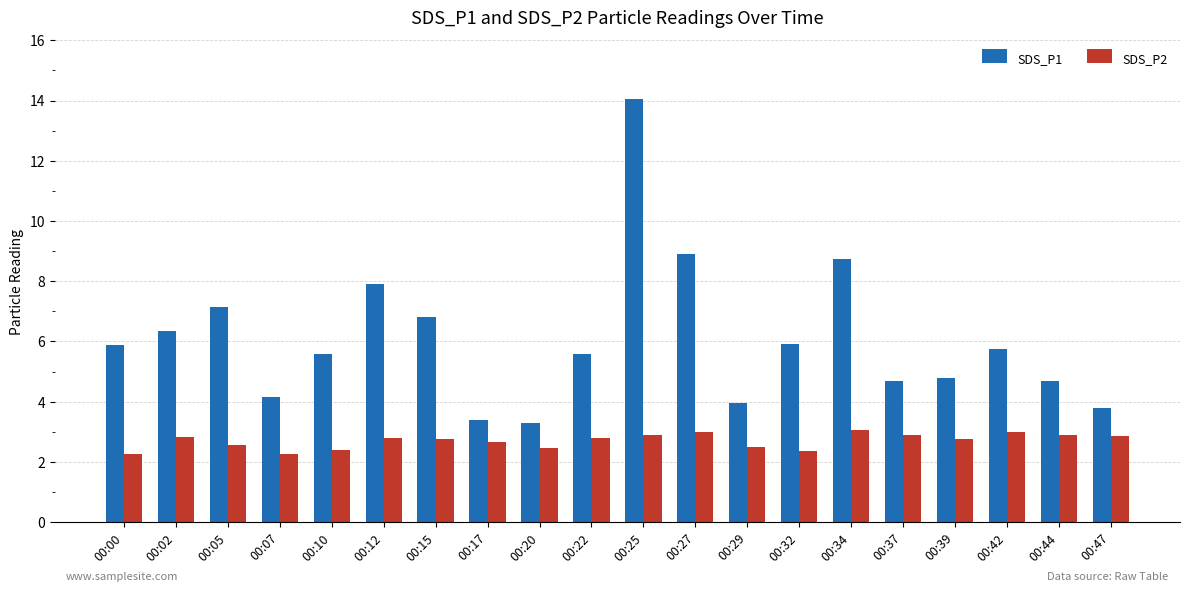

The SDS_P2 series shows 1.0 at 00:39. True or false?

False